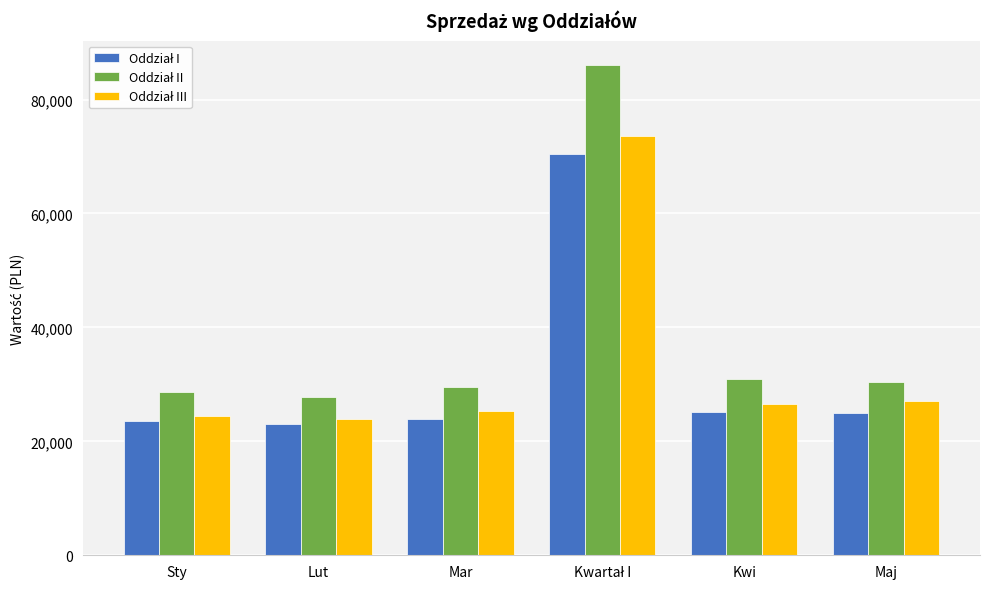

What is the spread (max minus min) of values at Kwi?

5900